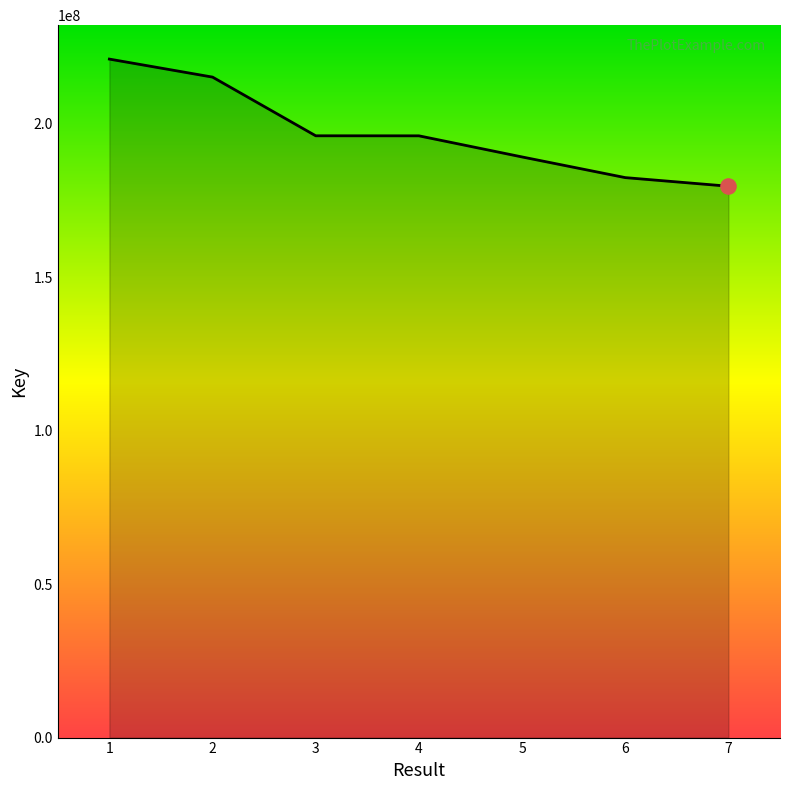

Approximately how many times larger is the value at 3 compared to 1?

0.9